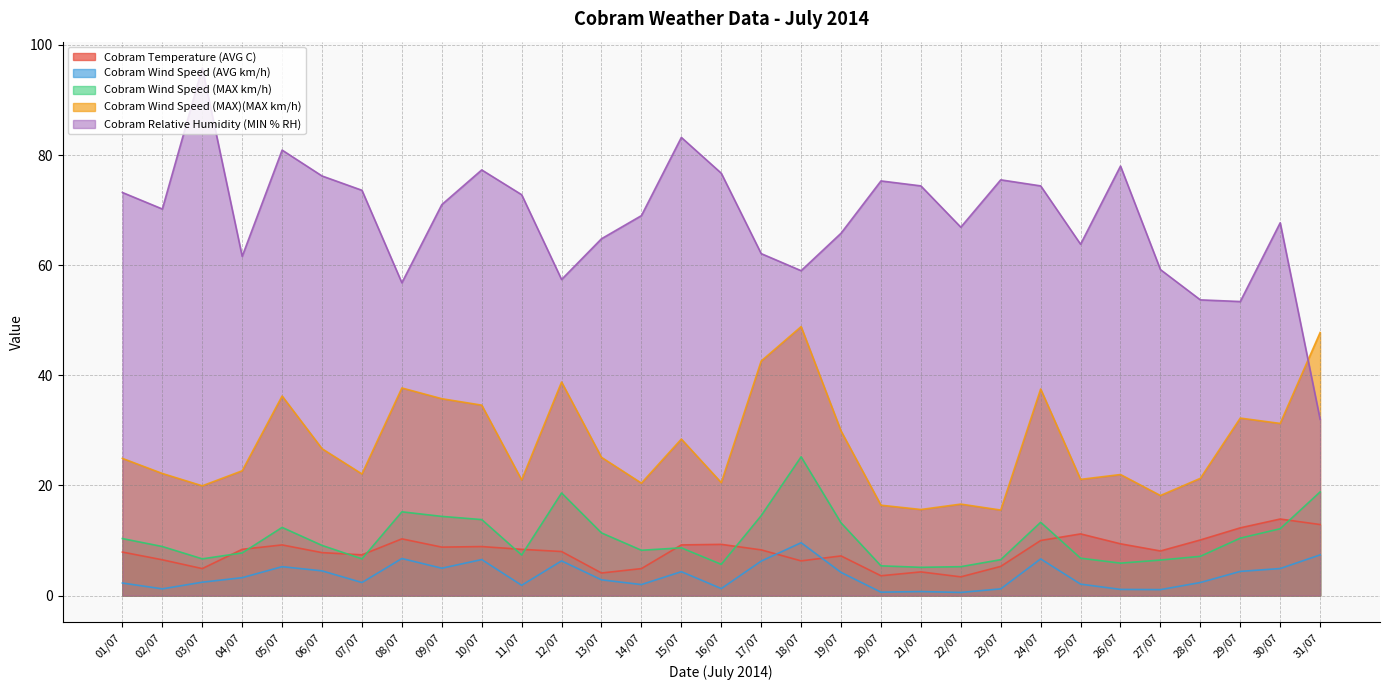

What is the value of the Cobram Relative Humidity (MIN % RH) point at the 20th from the left?

75.3